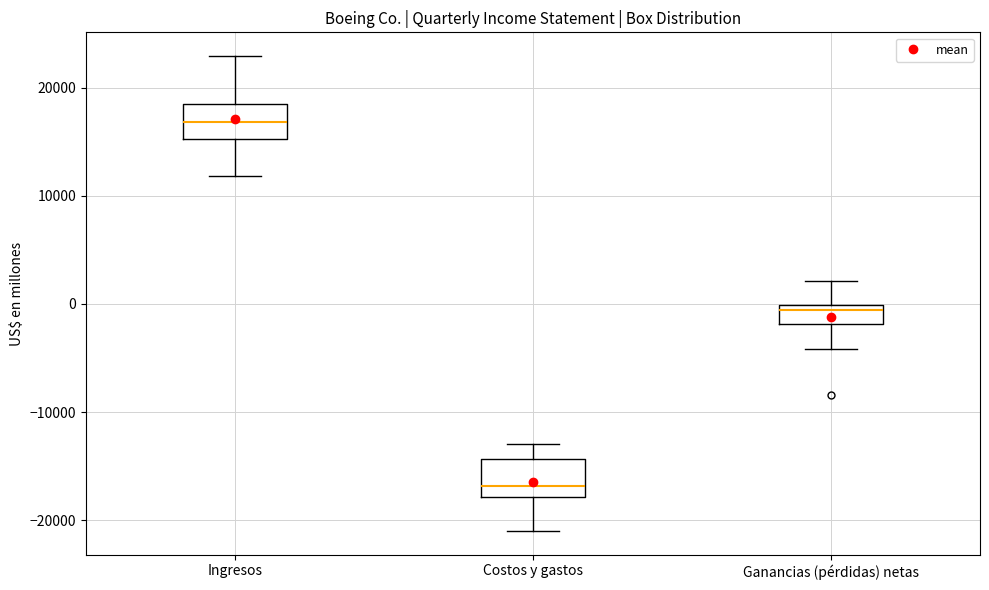

Reading left to right, transcribe this box plot: for each box, give where its median line is, the range the box spans, and where its two whiskers end, as read against the y-axis. The values are not printed on the chart, so give them approximately, as read against the axis.

Ingresos: median 17000, box 15000 to 19000, whiskers 12000 to 23000
Costos y gastos: median -17000, box -18000 to -14000, whiskers -21000 to -13000
Ganancias (pérdidas) netas: median -1000, box -2000 to 0, whiskers -4000 to 2000